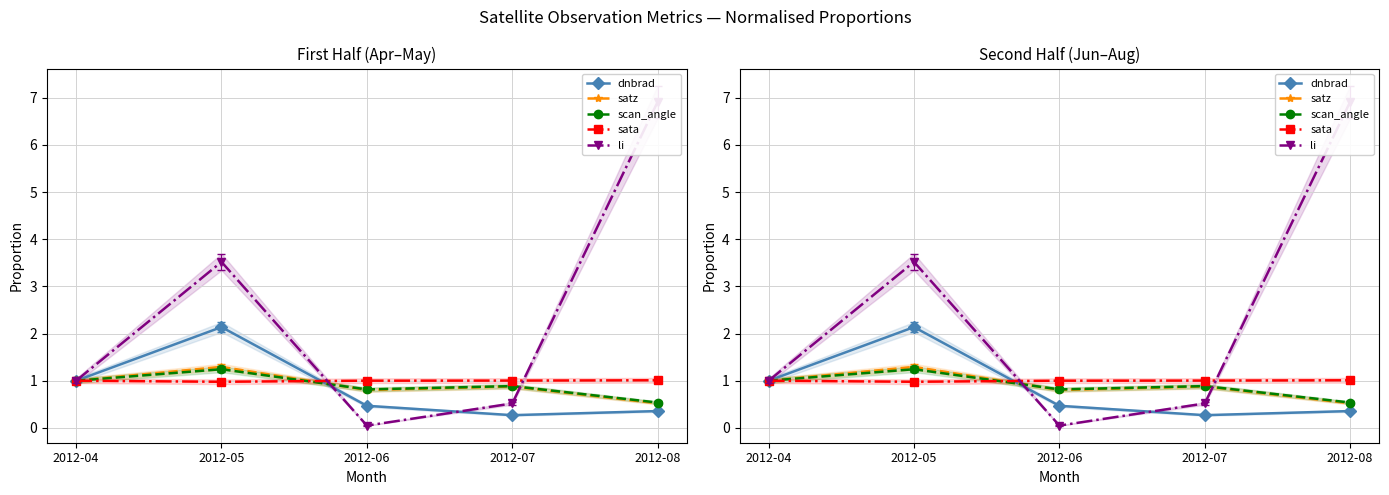

At 2012-05, list the series in order from smallest to largest.

sata, scan_angle, satz, dnbrad, li